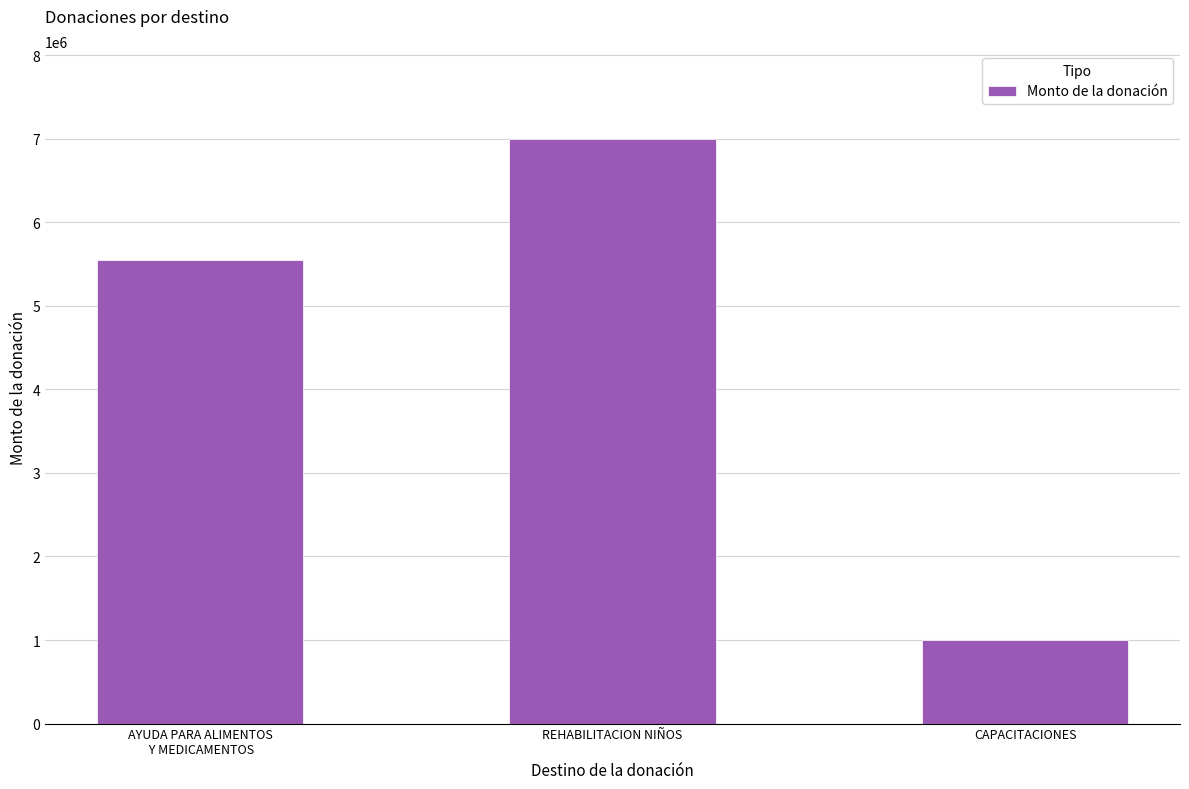

Rank the categories by value from lowest to highest.

CAPACITACIONES, AYUDA PARA ALIMENTOS
 Y MEDICAMENTOS, REHABILITACION NIÑOS